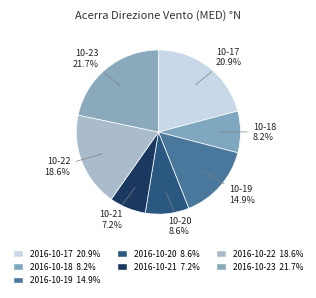

Is it true that 2016-10-21 is 7% of the pie?

True